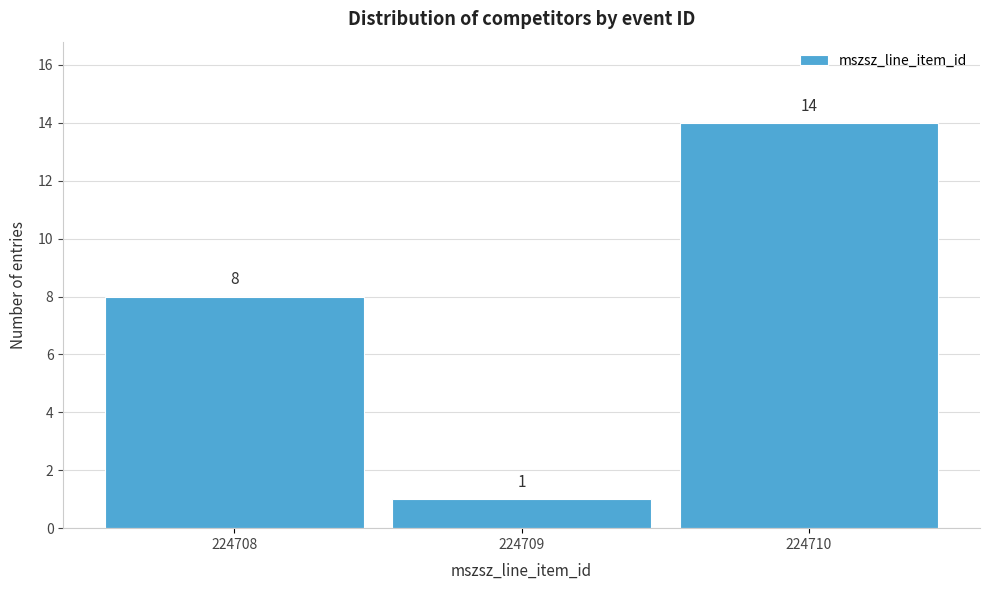

Reading left to right, transcribe all the data shown in this chart.

8	1	14